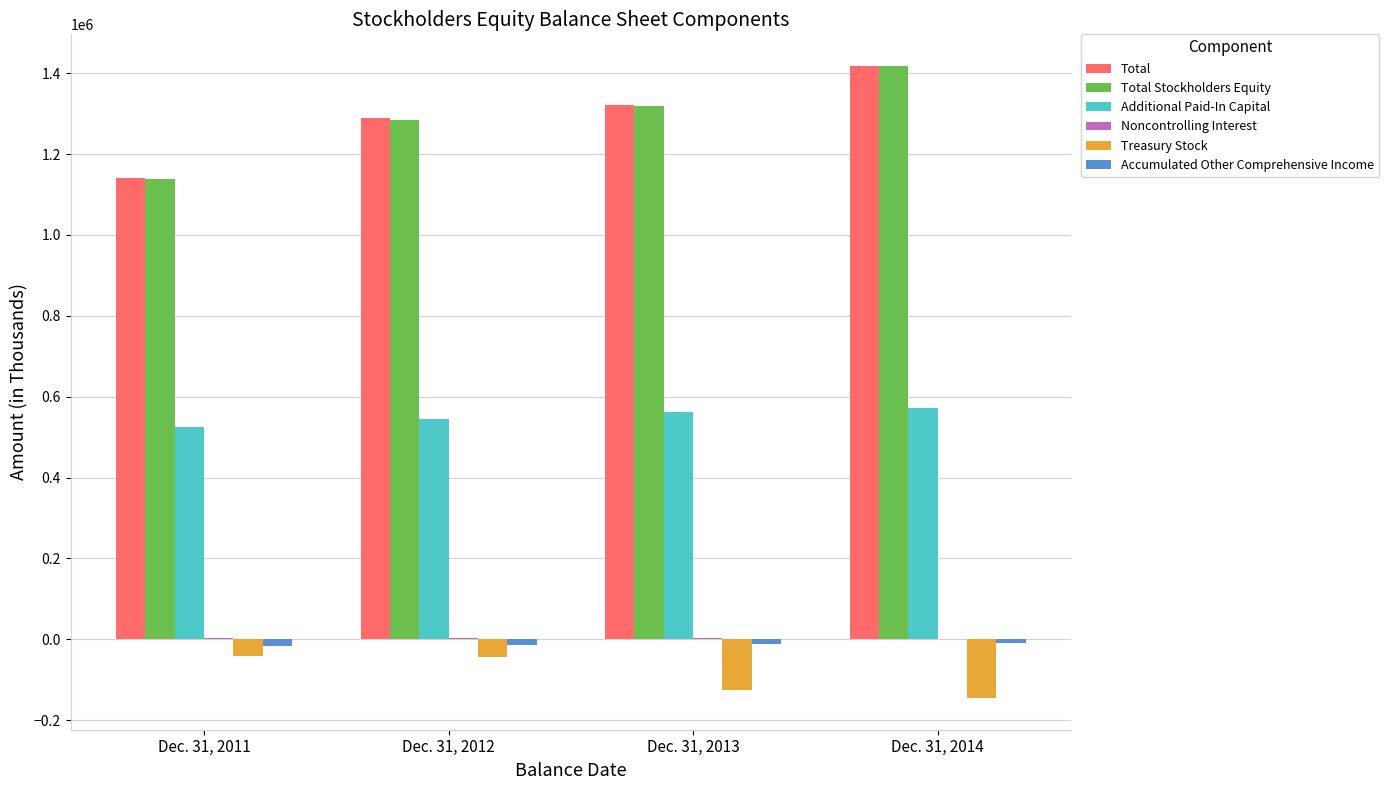

What is the spread (max minus min) of values at Dec. 31, 2012?

1332954